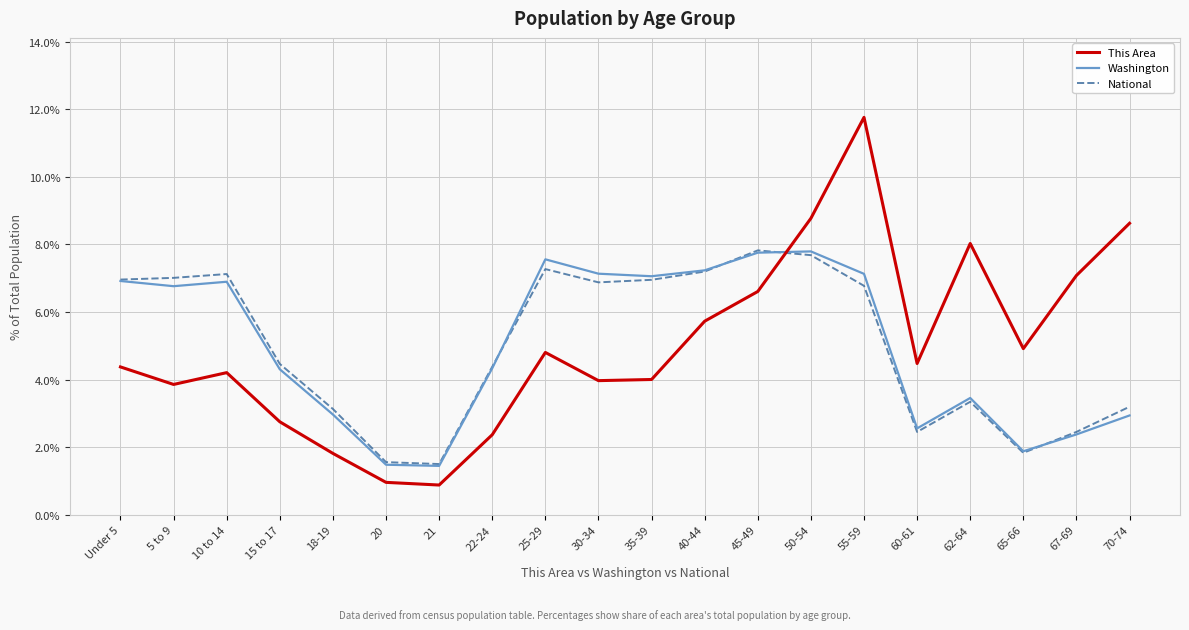

What position from the right is 15 to 17?

17